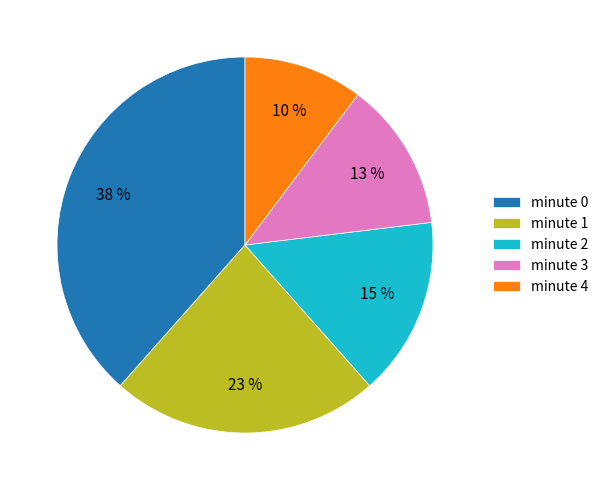

What is the ratio of the value at minute 0 to the value at minute 1?

1.7